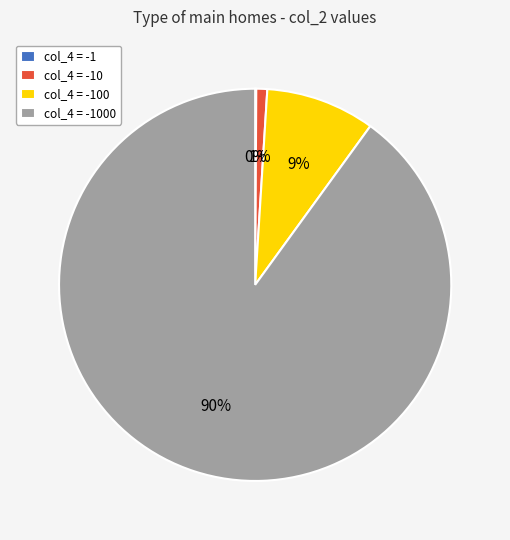

Does any single category account for the majority?

Yes